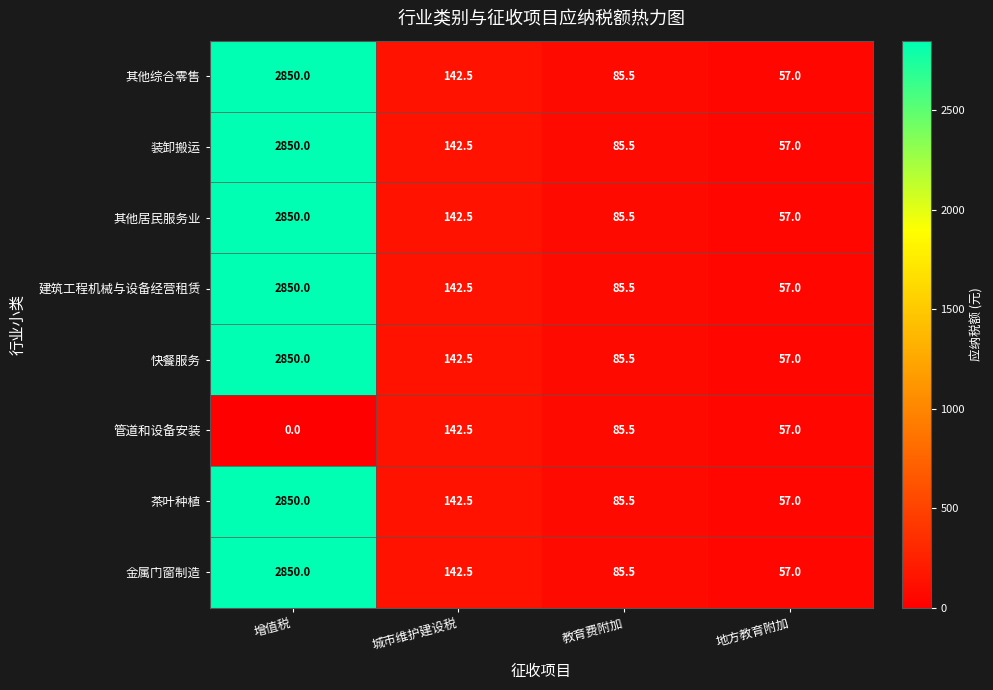

Rank the categories by 建筑工程机械与设备经营租赁 value from highest to lowest.

增值税, 城市维护建设税, 教育费附加, 地方教育附加